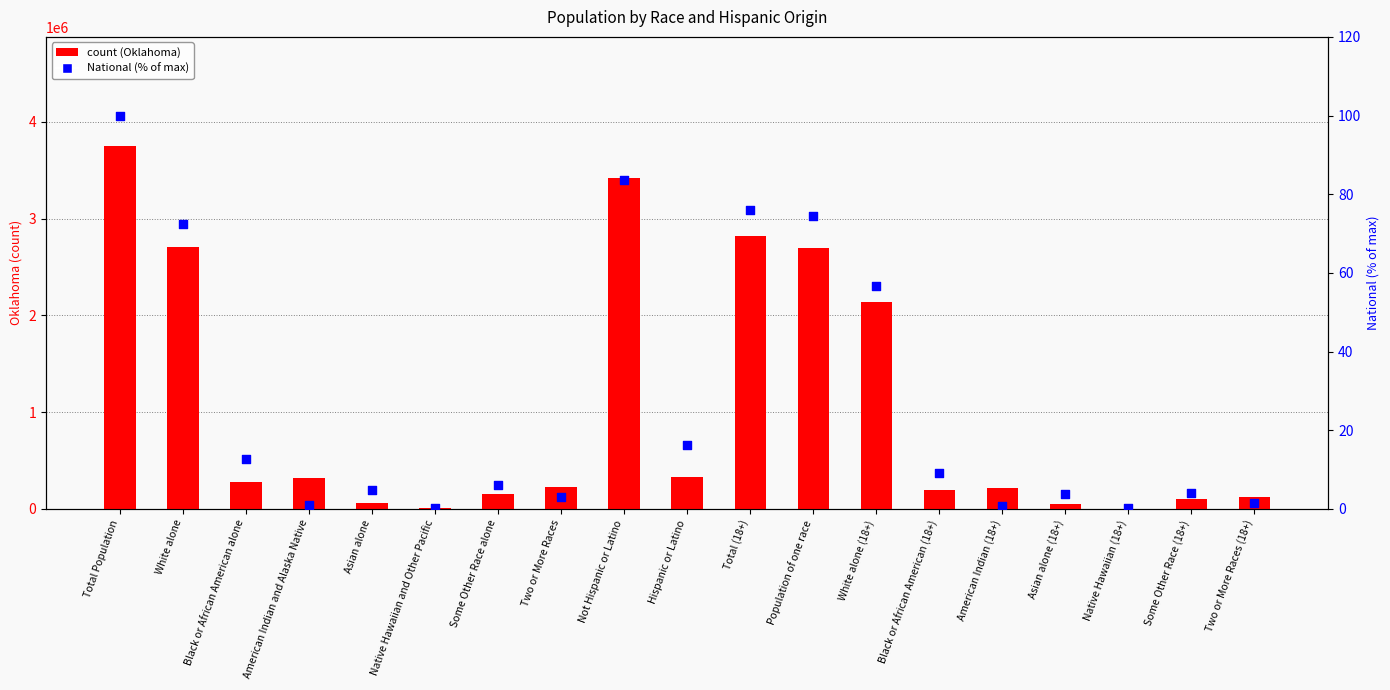

Which series contains the lowest Y value?

National (% of max)